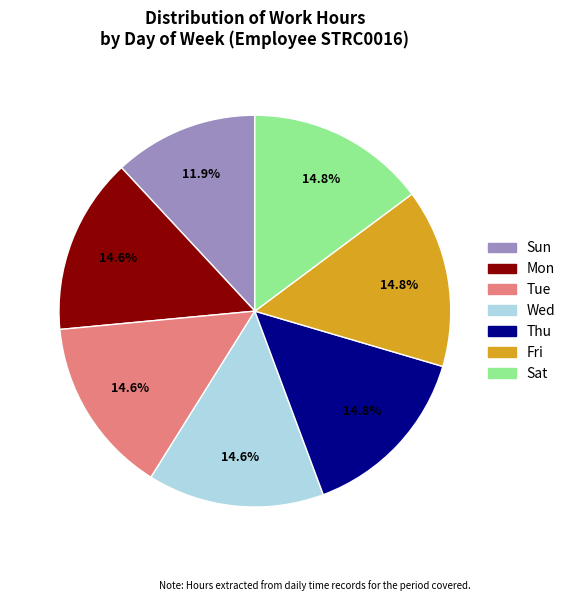

Is there a majority slice in this chart?

No